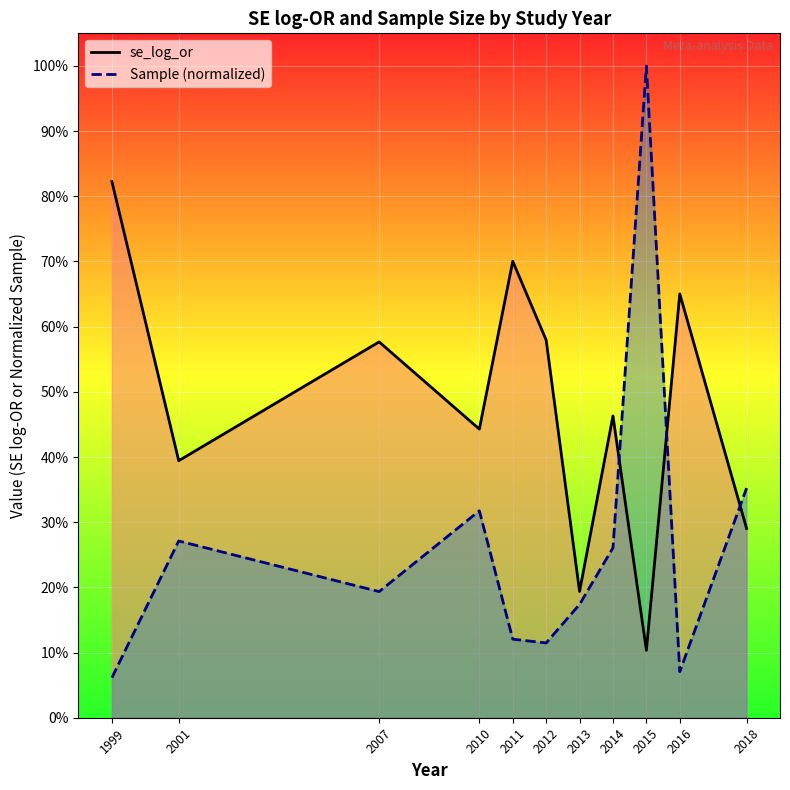

Rank the categories by se_log_or line value from highest to lowest.

1999, 2011, 2016, 2012, 2007, 2014, 2010, 2001, 2018, 2013, 2015